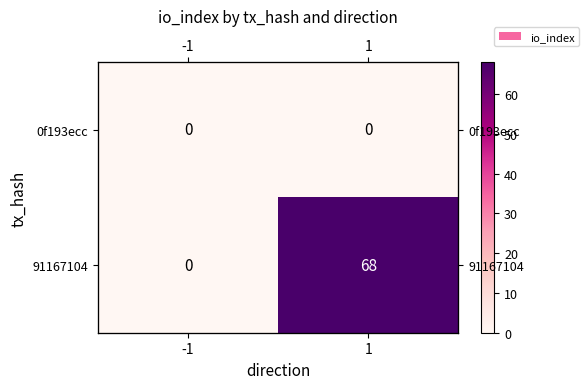

Rank the series by their maximum value, from highest to lowest.

91167104, 0f193ecc